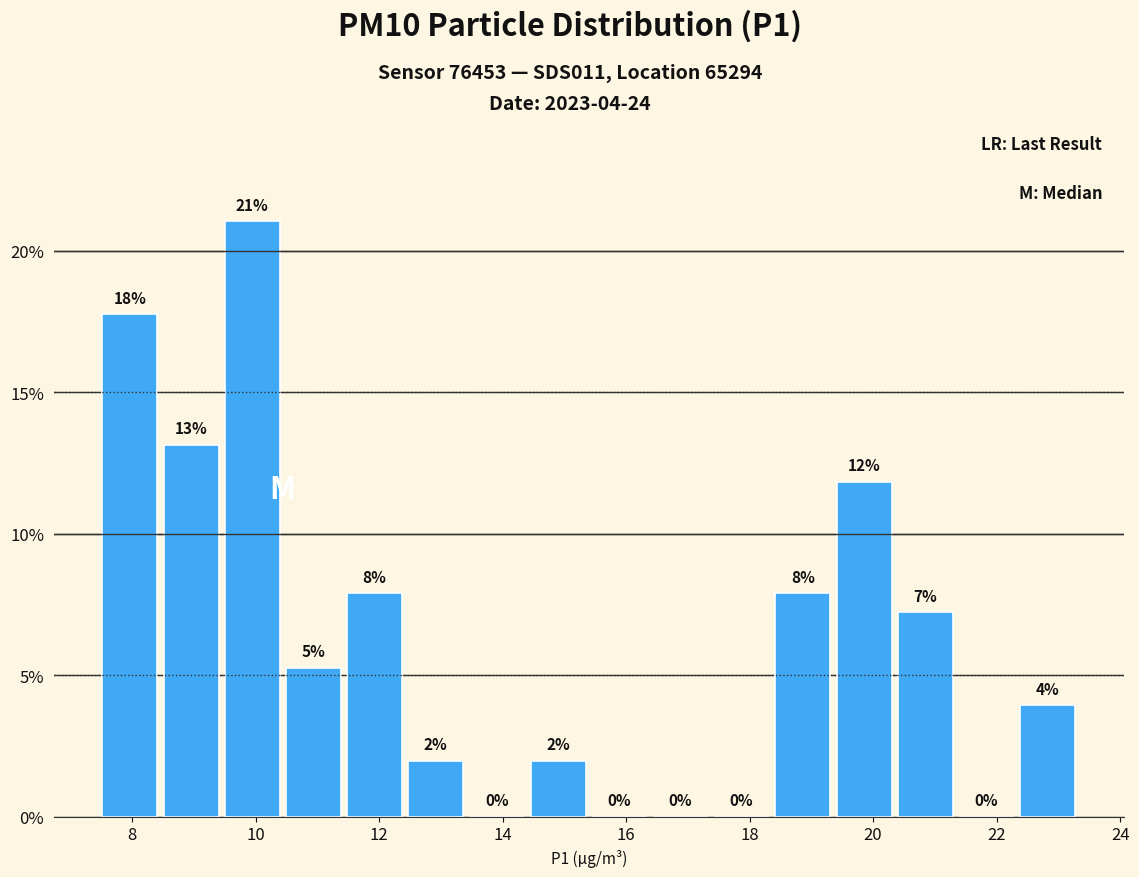

Over which range of the x-axis is the bar tallest?

9.4 to 10.4